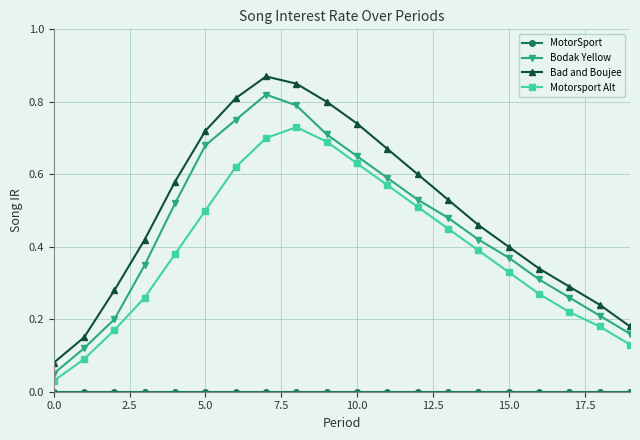

True or false: Bodak Yellow and Motorsport Alt cross at least once.

False